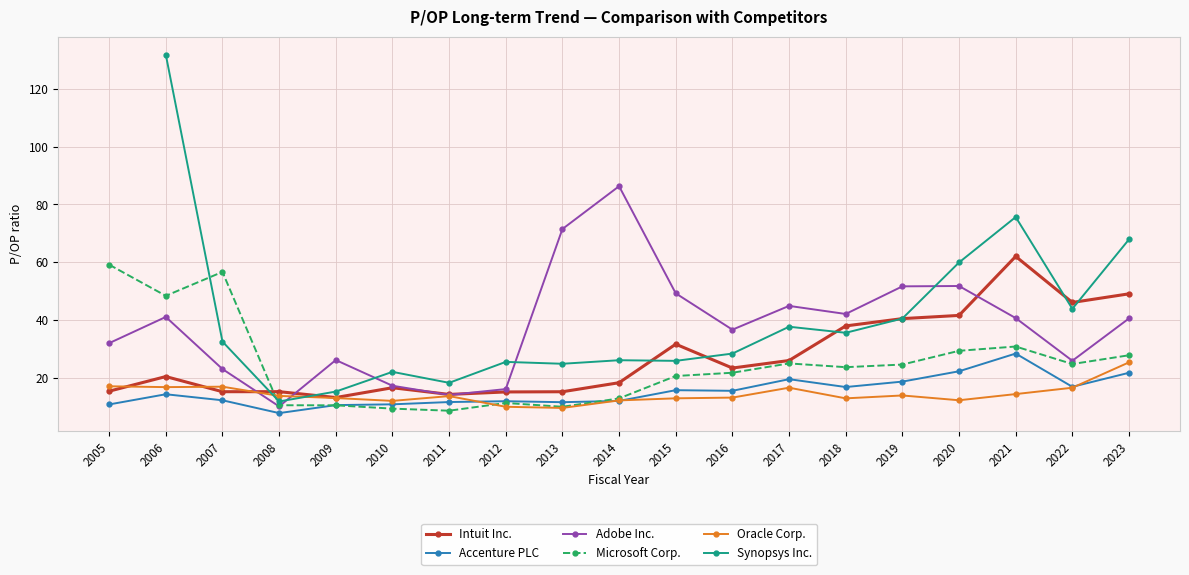

How many lines are shown in the chart?

6